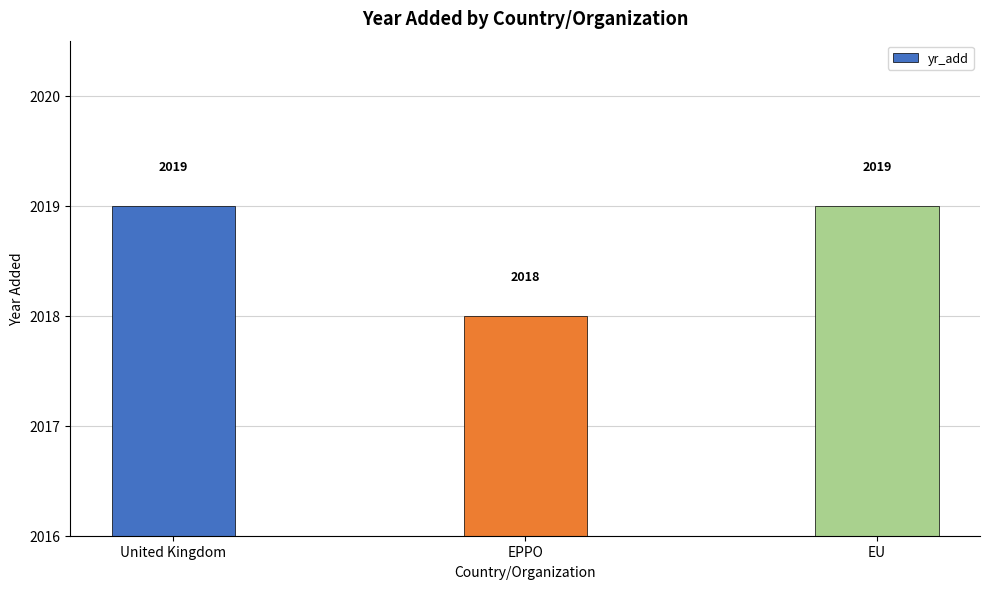

What is the label of the 3rd bar from the right?

United Kingdom